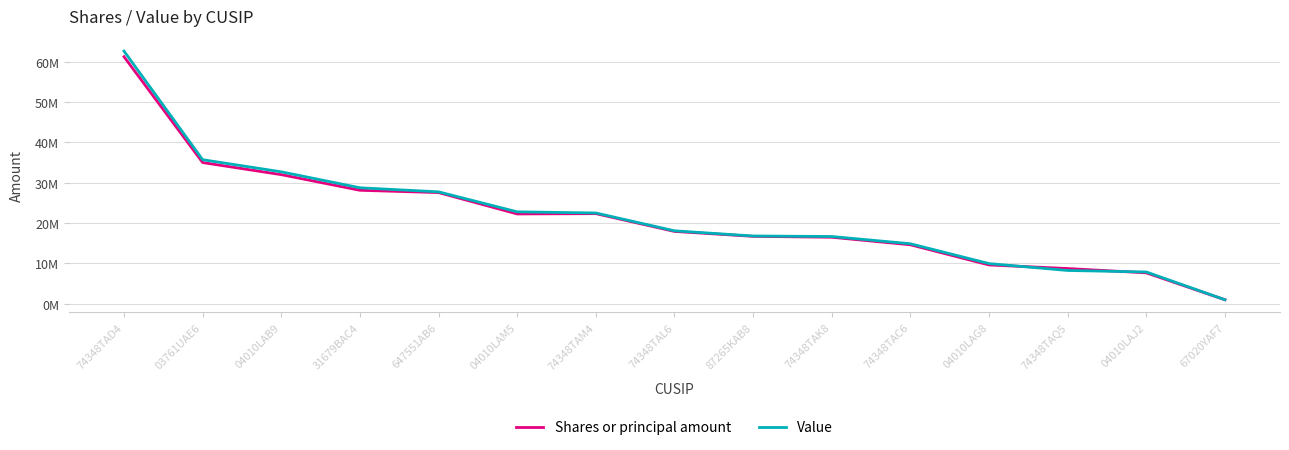

Where is the first local minimum for Shares or principal amount?

04010LAM5